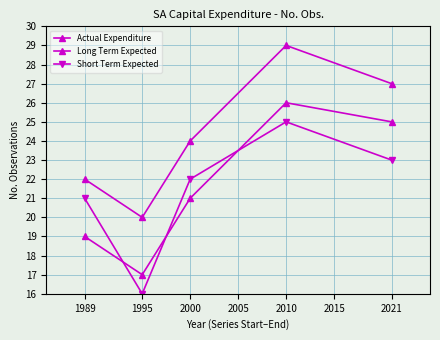

Between 1995 and 2010, which is larger?

2010